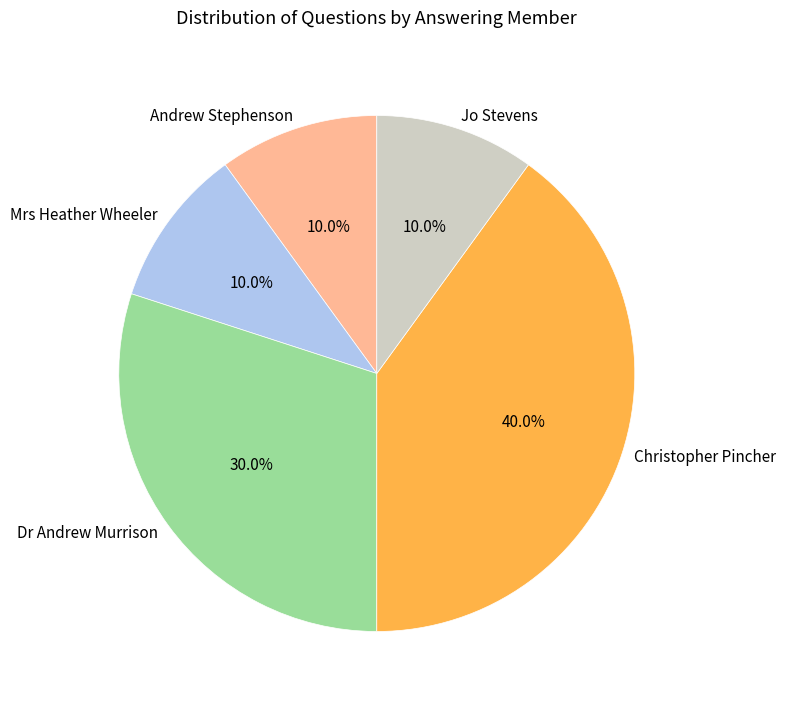

Which slice is the largest?

Christopher Pincher